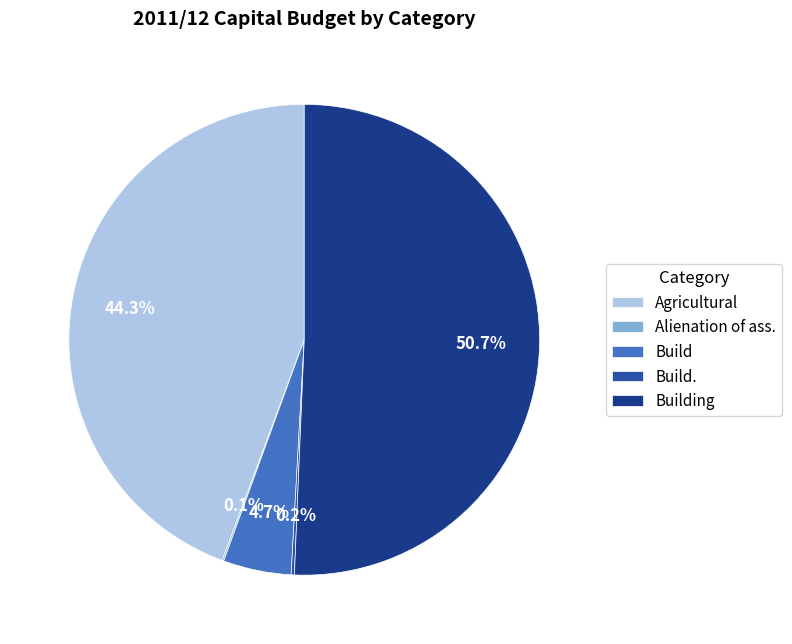

Which has a higher value, Alienation of ass. or Building?

Building